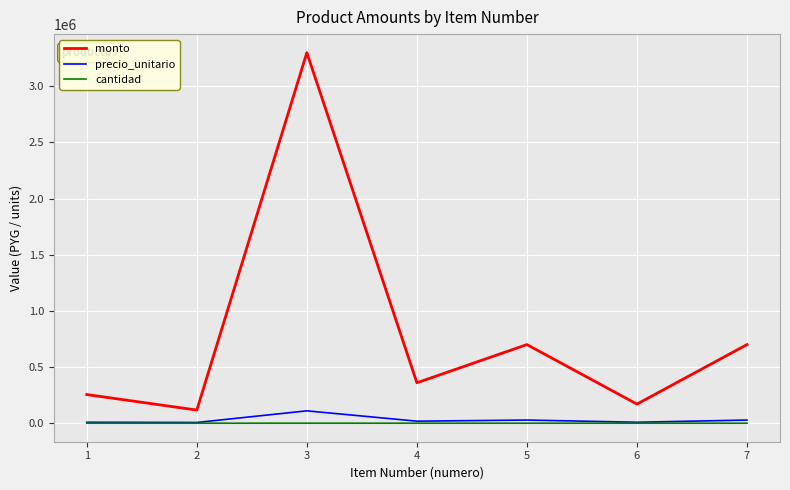

How many interior local valleys does the monto series have?

3